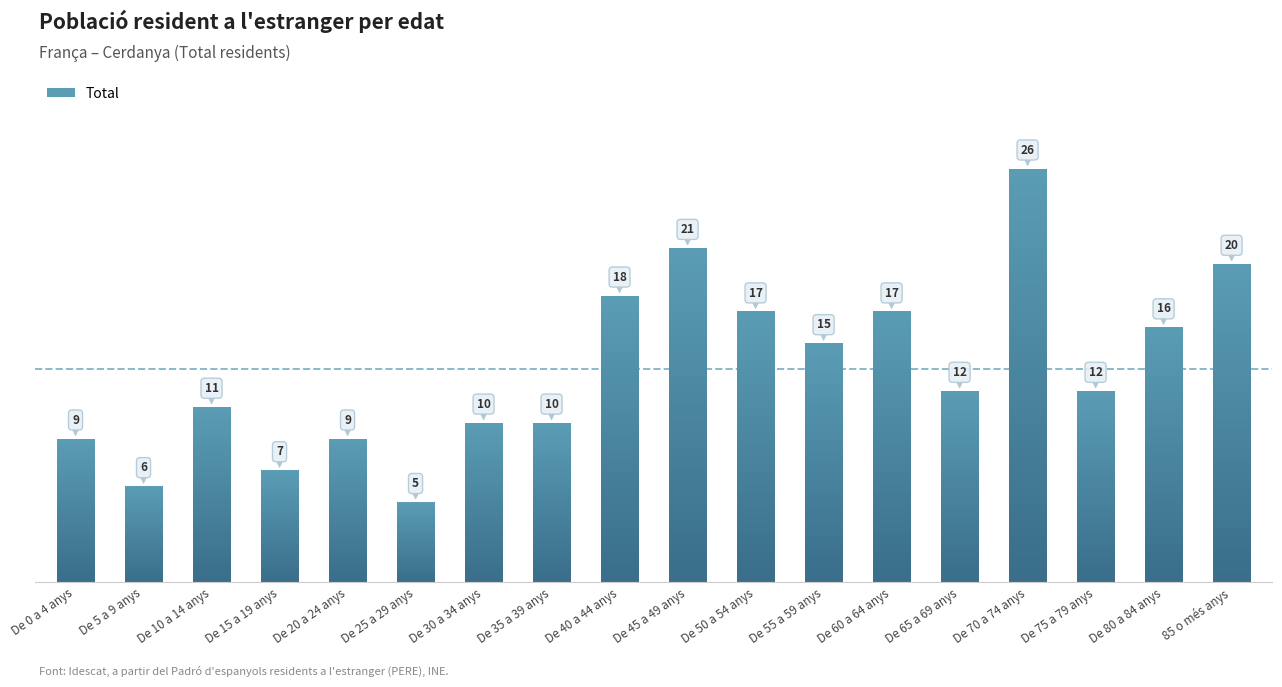

Count the number of categories in the chart.

18